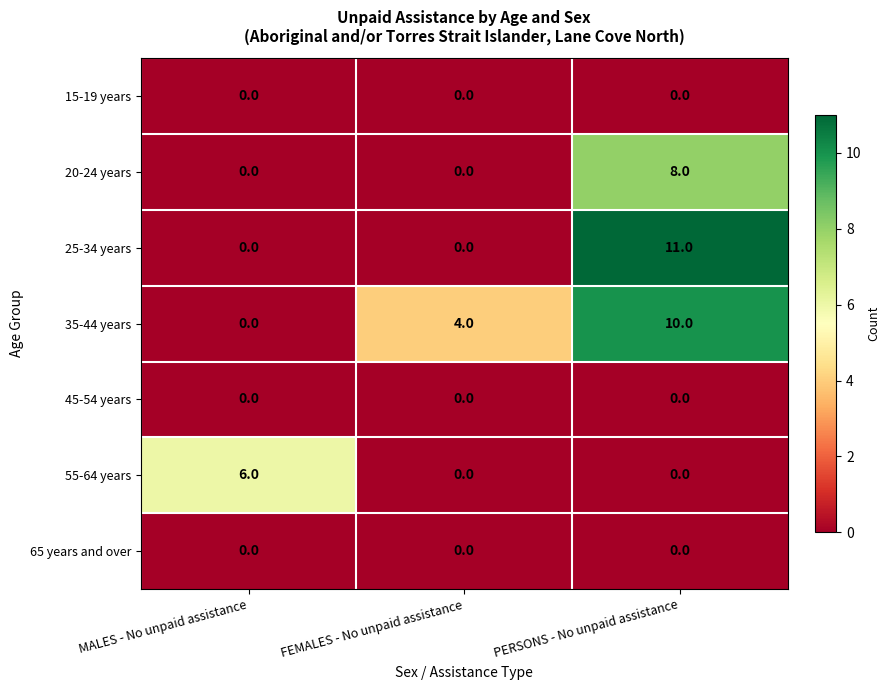

Which series changed the most between MALES - No unpaid assistance and PERSONS - No unpaid assistance?

25-34 years